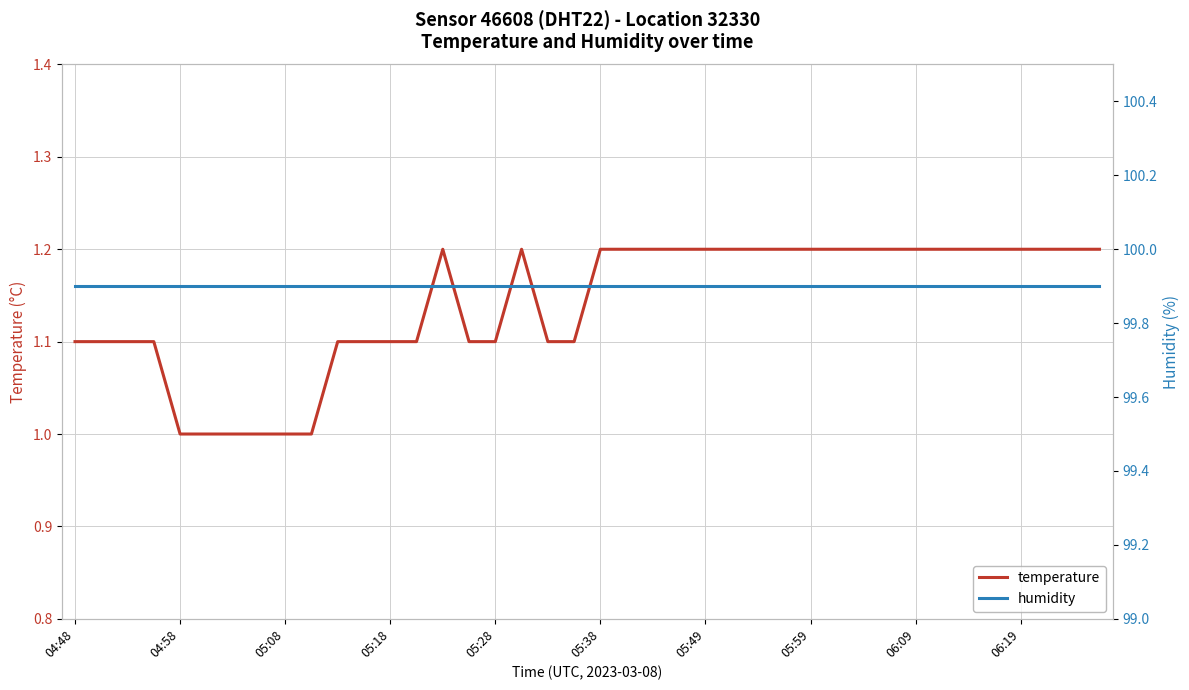

Is it true that temperature equals 1.1 at 05:18?

True